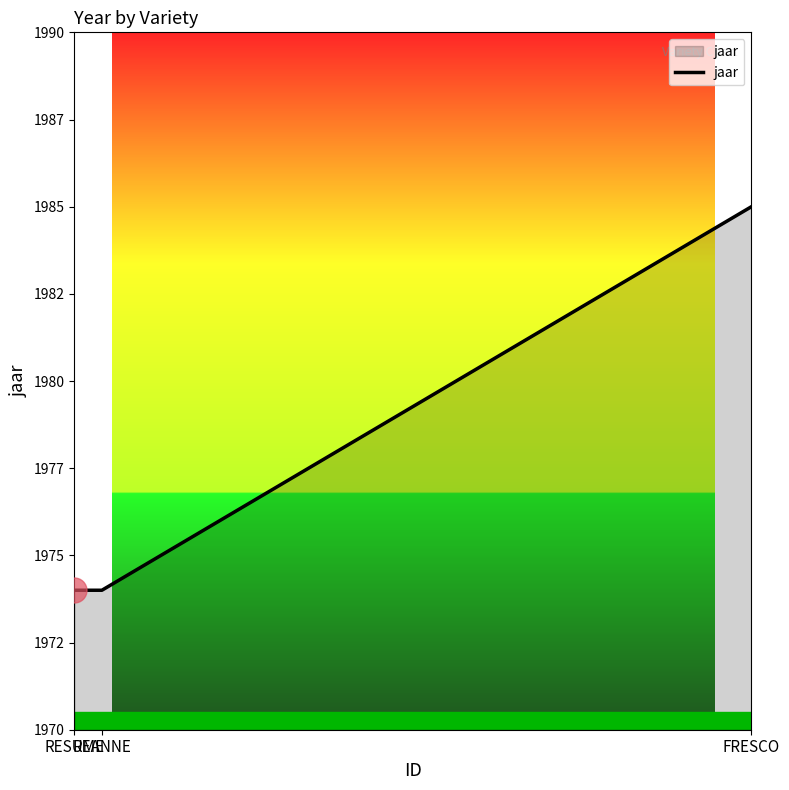

What is the value of the 2nd point from the left?

1974